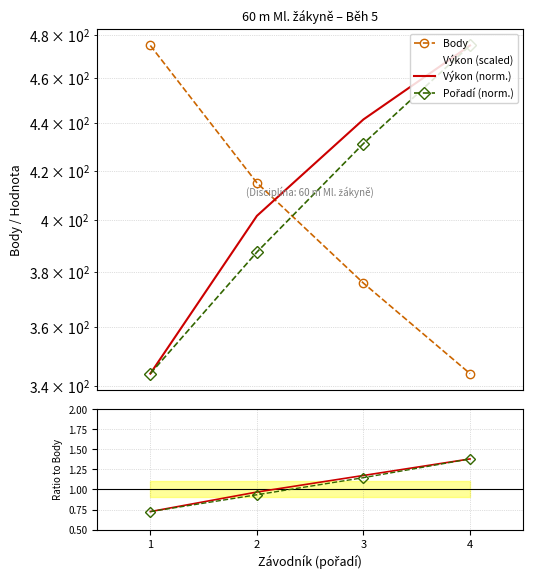

What is the difference between the Pořadí (norm.) values at 3 and 1?

87.3